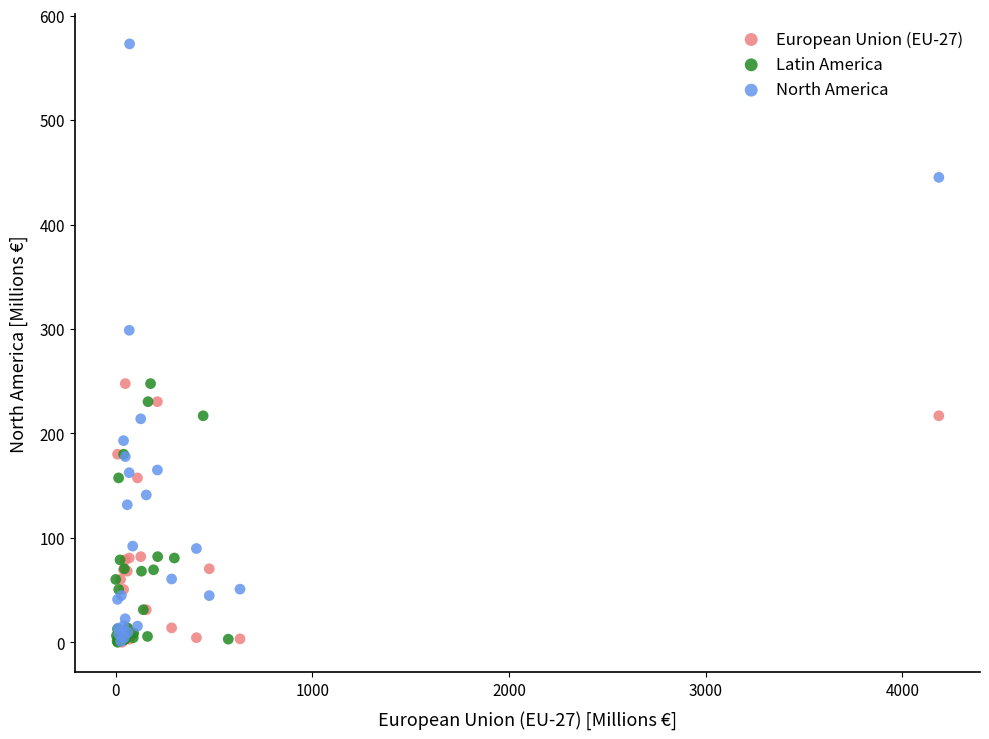

Which series has the largest Y range (max minus min)?

North America